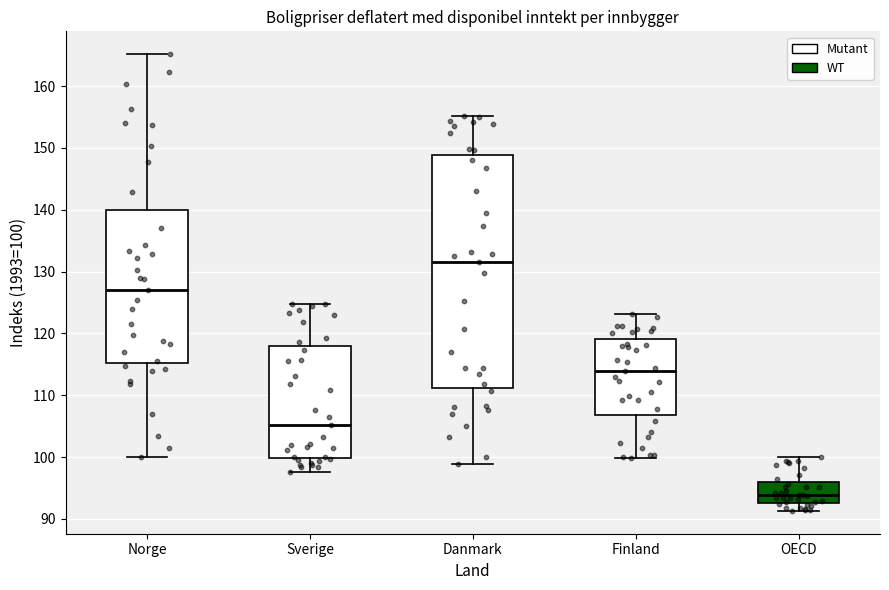

Reading left to right, transcribe this box plot: for each box, give where its median line is, the range the box spans, and where its two whiskers end, as read against the y-axis. The values are not printed on the chart, so give them approximately, as read against the axis.

Norge: median 127, box 115 to 140, whiskers 100 to 165
Sverige: median 105, box 100 to 118, whiskers 98 to 125
Danmark: median 132, box 111 to 149, whiskers 99 to 155
Finland: median 114, box 107 to 119, whiskers 100 to 123
OECD: median 94, box 93 to 96, whiskers 91 to 100